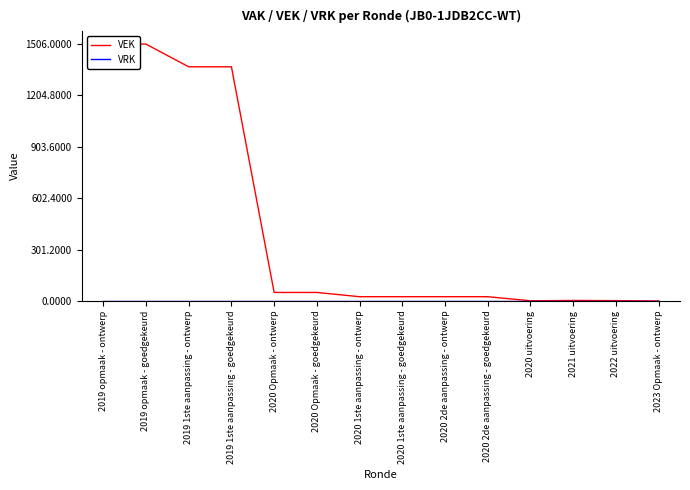

What are all the series names shown in the legend?

VEK, VRK